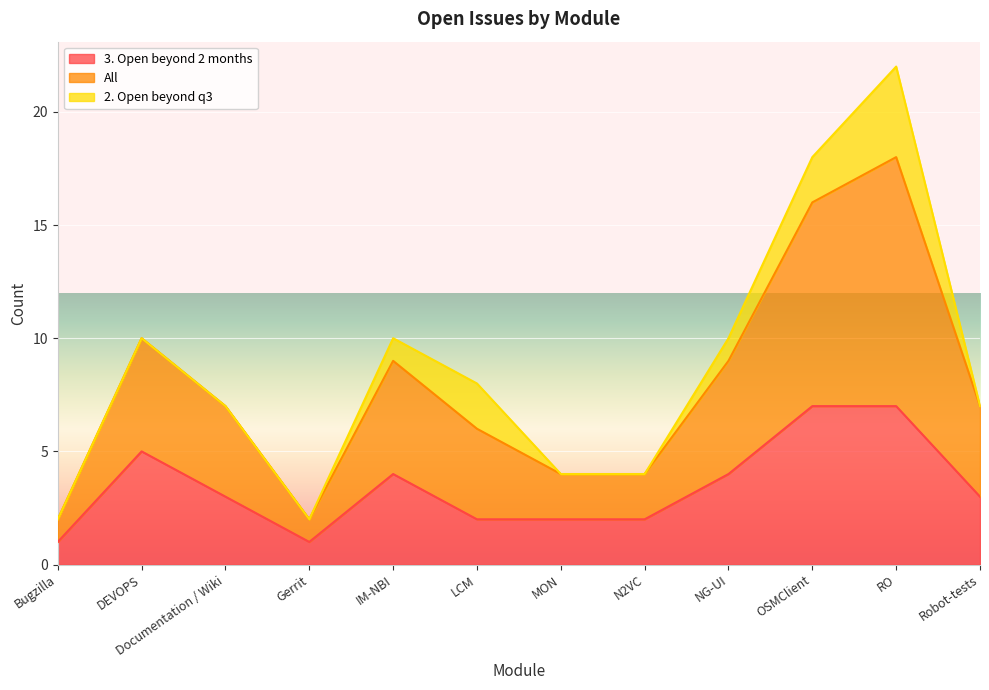

What are all the series names shown in the legend?

3. Open beyond 2 months, All, 2. Open beyond q3